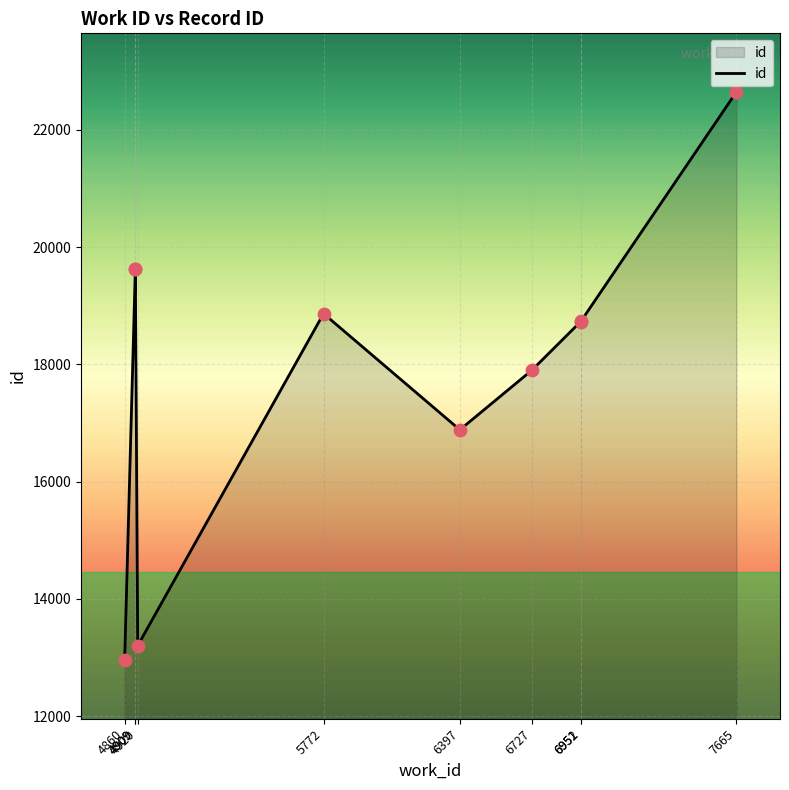

What is the ratio of the value at 4920 to the value at 7665?

0.6